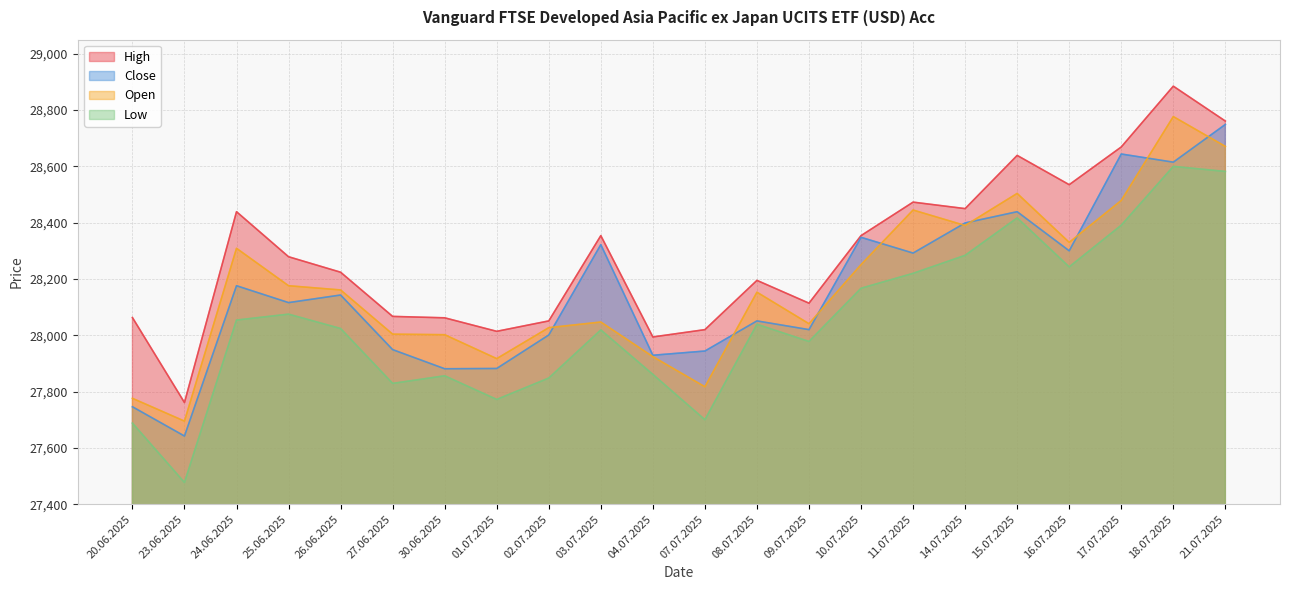

What are all the series names shown in the legend?

High, Close, Open, Low